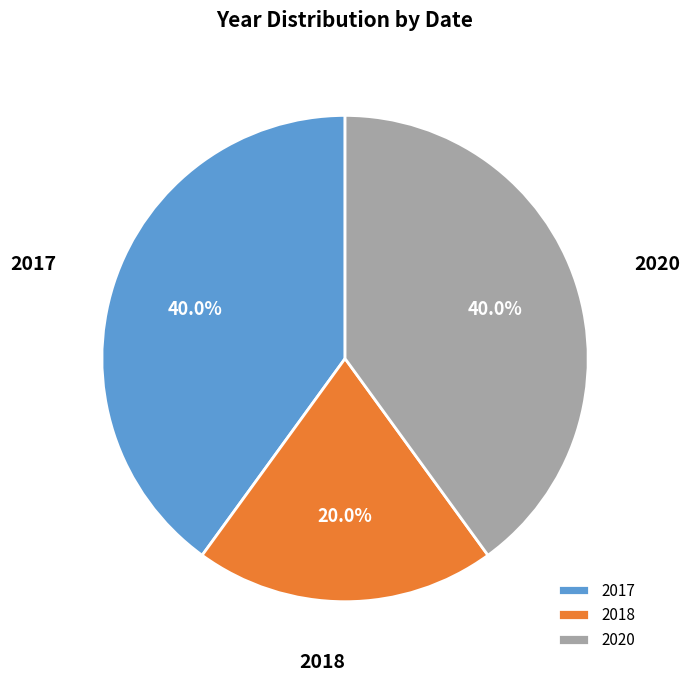

What is the smallest slice in the pie chart?

2018